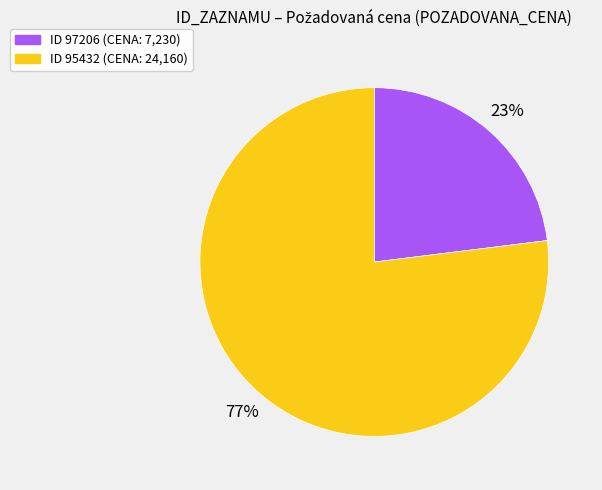

Is there any slice that represents more than half of the pie?

Yes